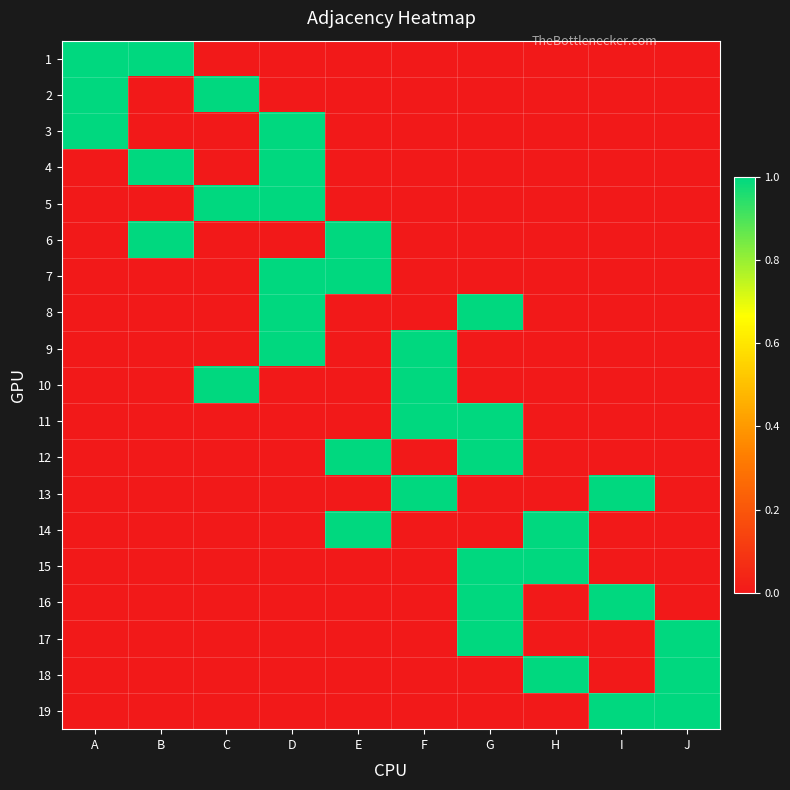

How many categories are shown in the chart?

10